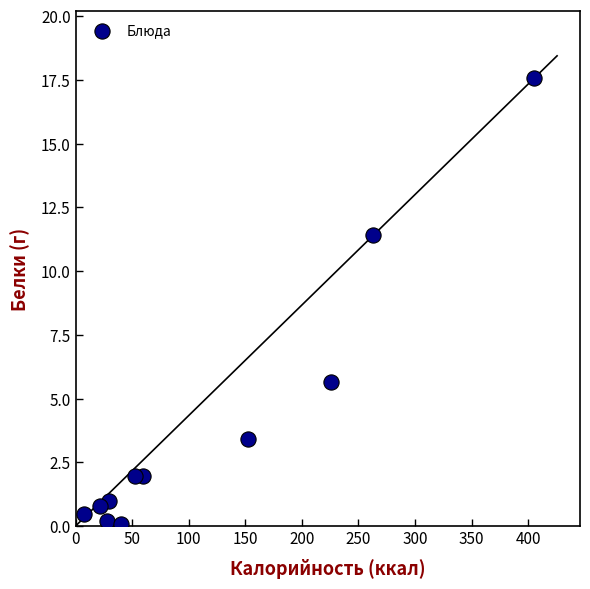

What Y value in the scatter plot is closest to 8?

5.6